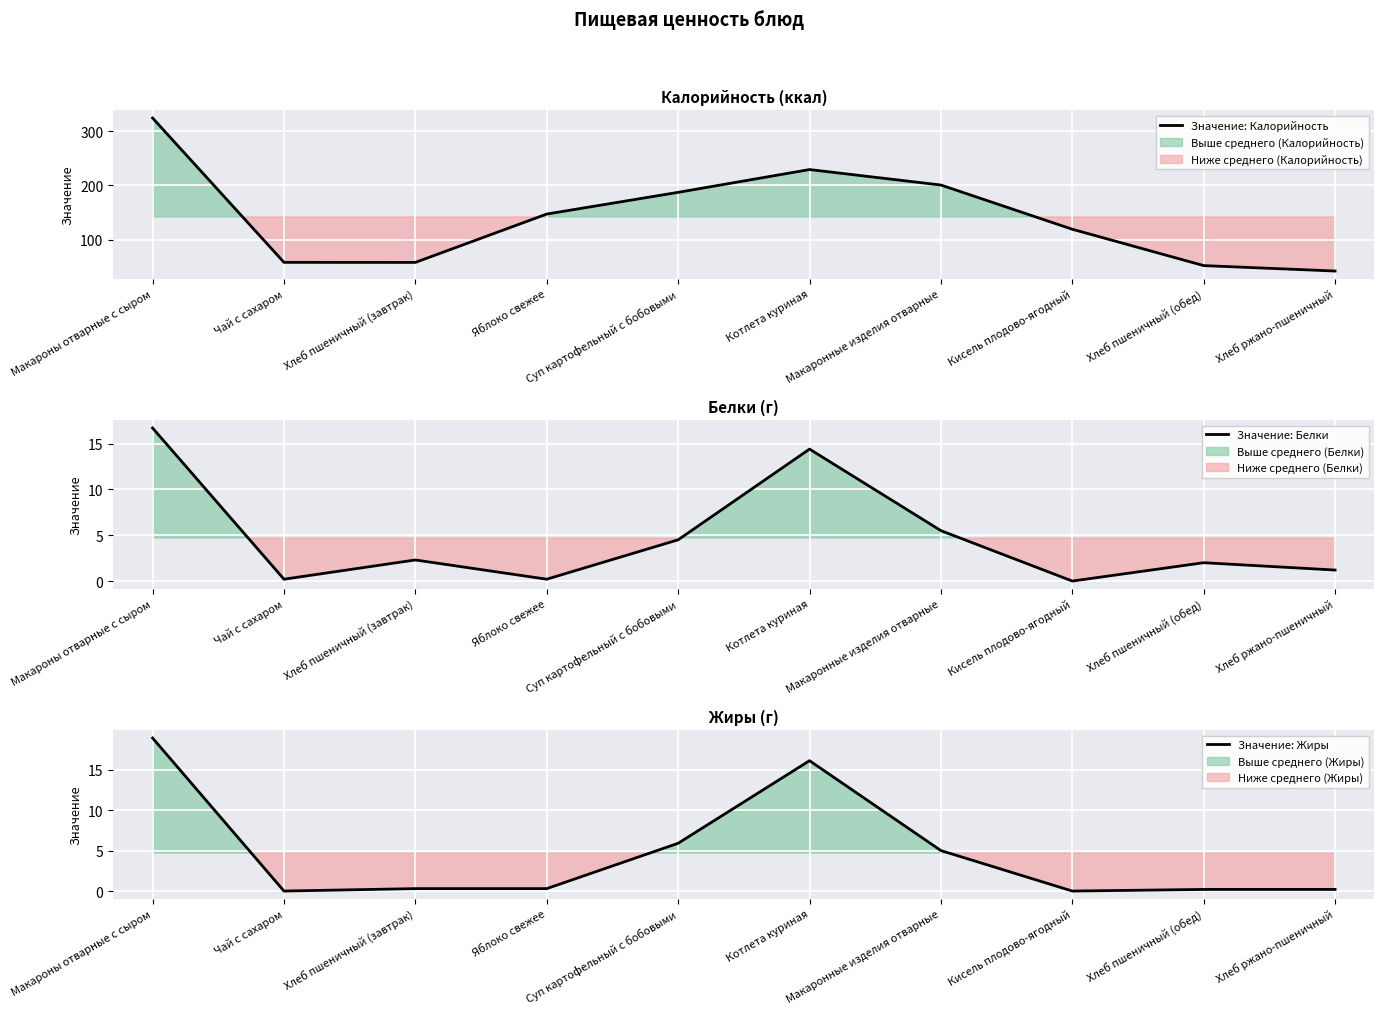

How many lines are shown in the chart?

3